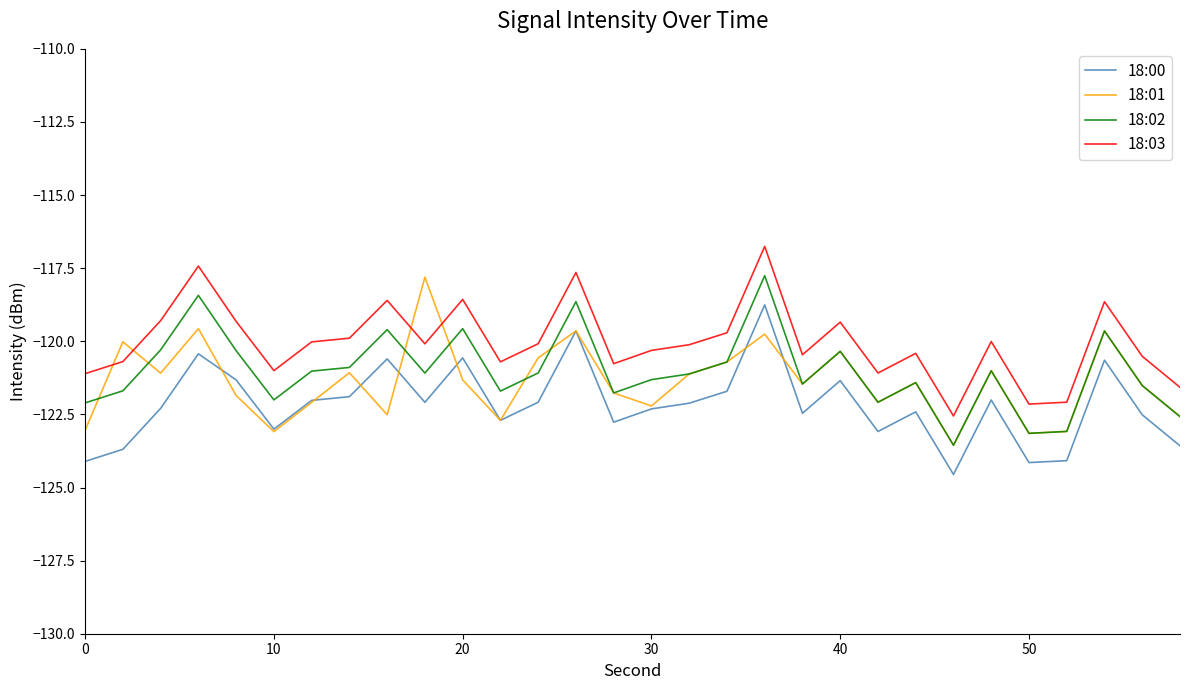

What is the maximum value shown in the chart?

-116.8